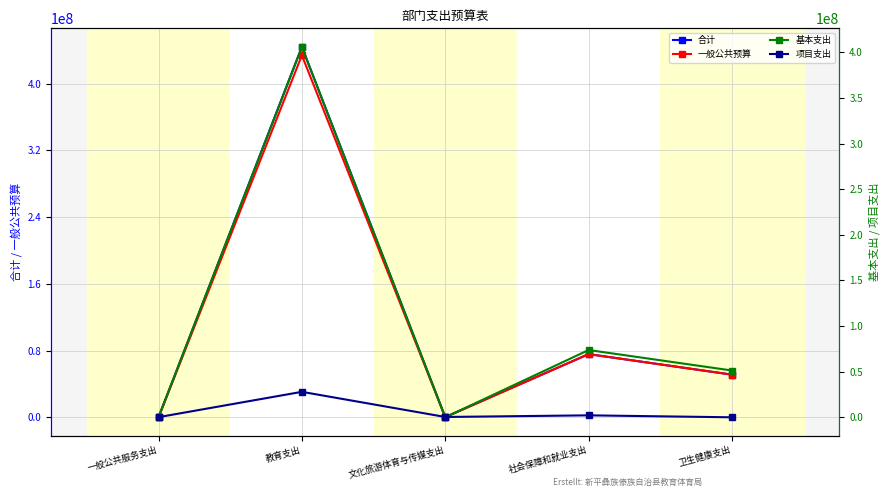

How many lines are shown in the chart?

4